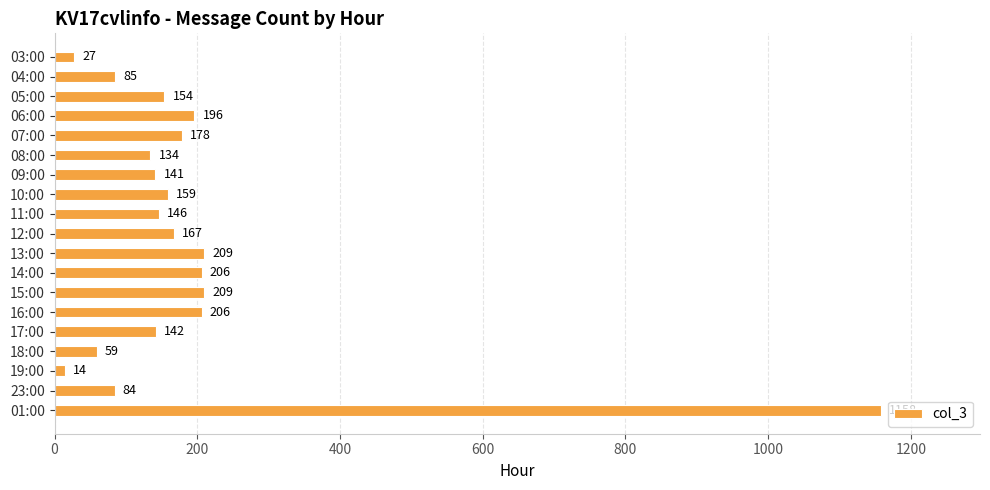

Are the bars horizontal?

Yes